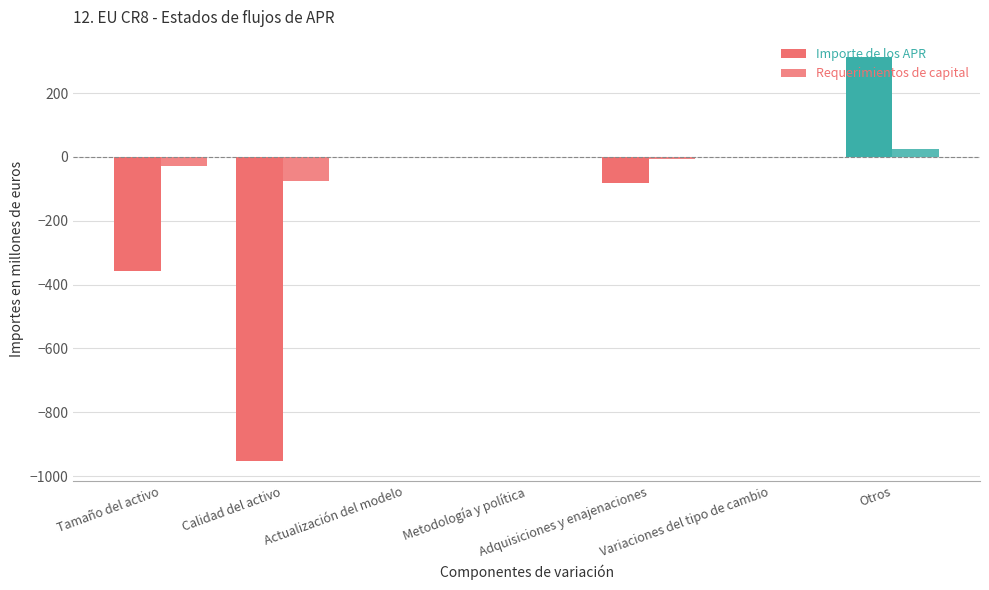

How many groups of bars are there?

7